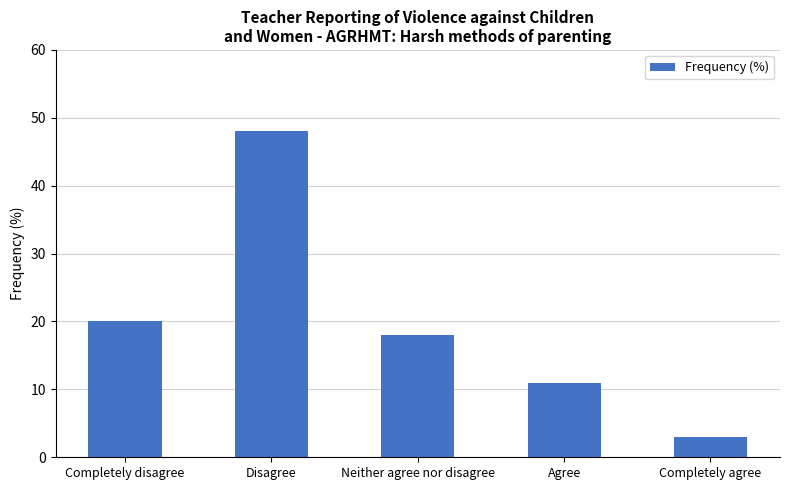

What position from the left is Agree?

4